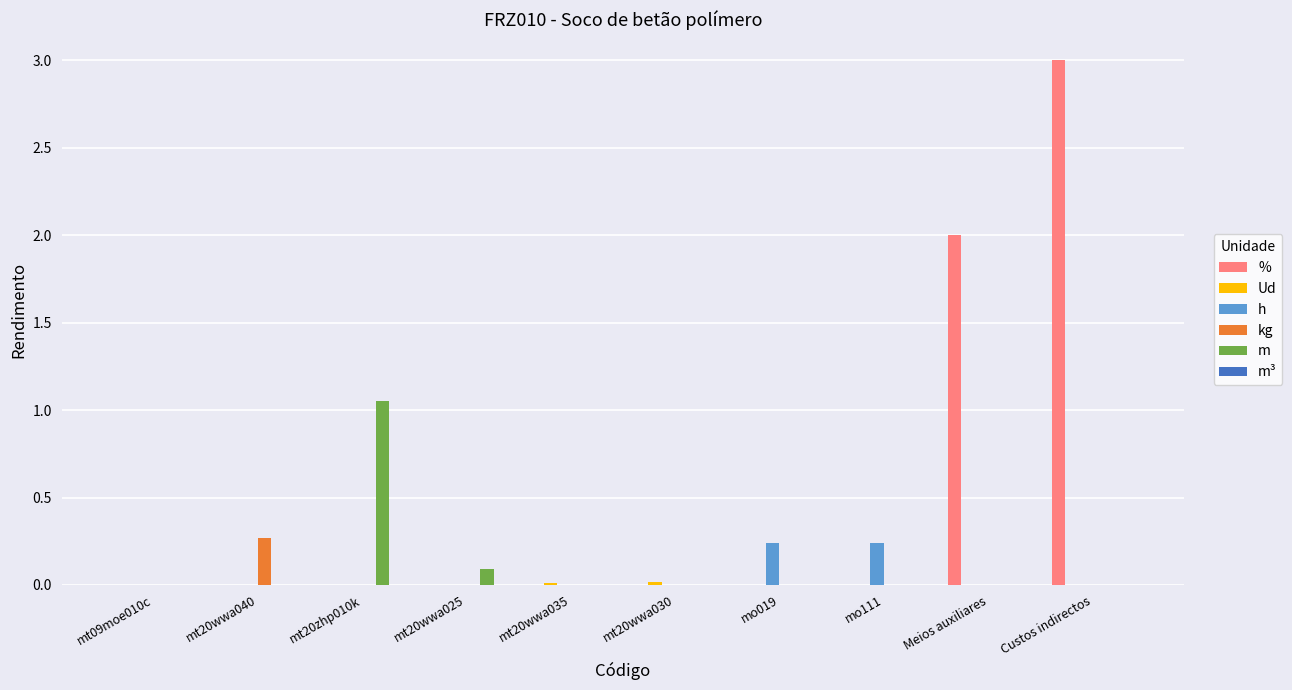

The % series shows 0.0 at mt20wwa025. True or false?

True